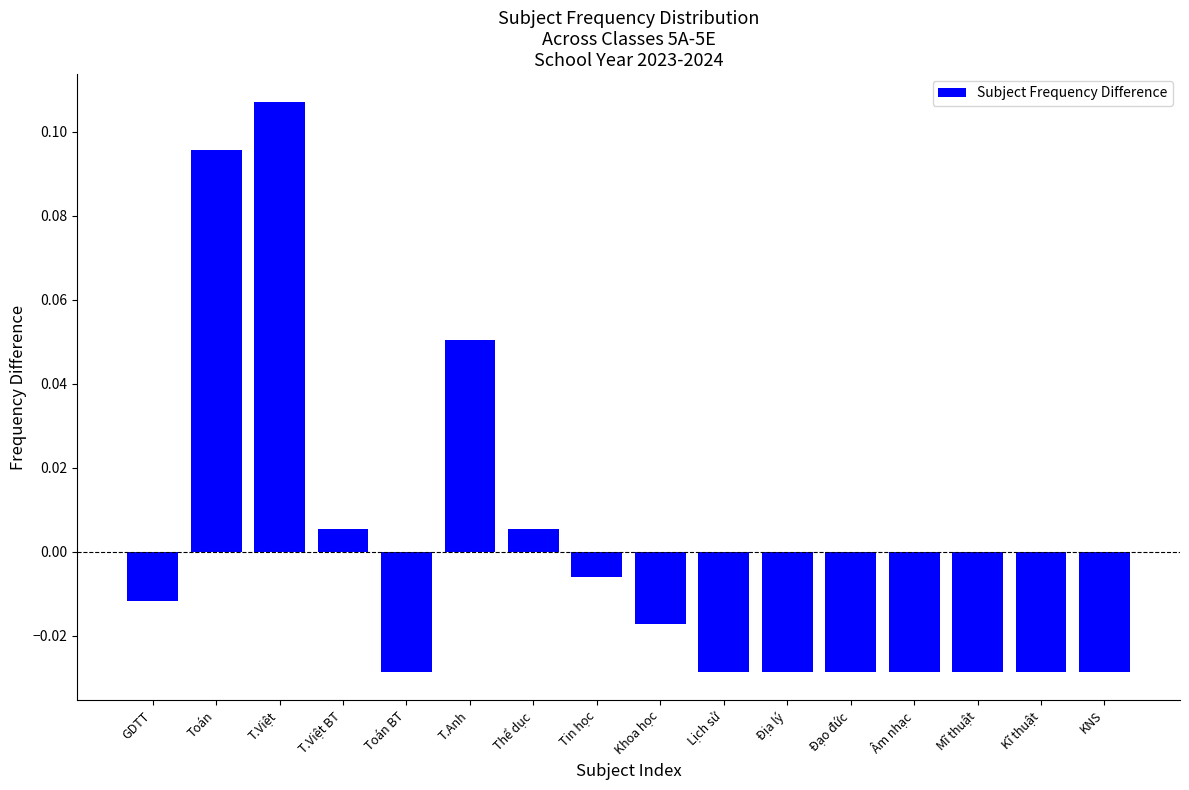

Between T.Anh and Âm nhạc, which is larger?

T.Anh